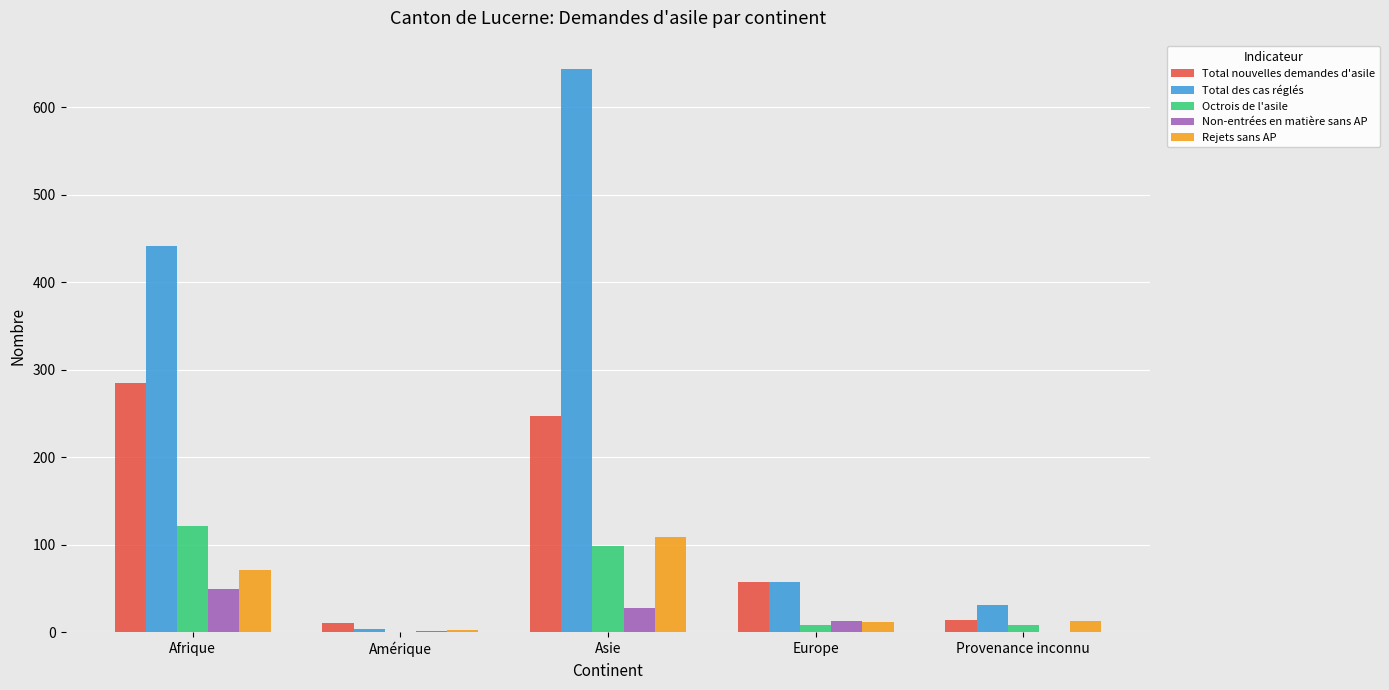

What is the maximum value shown in the chart?

644